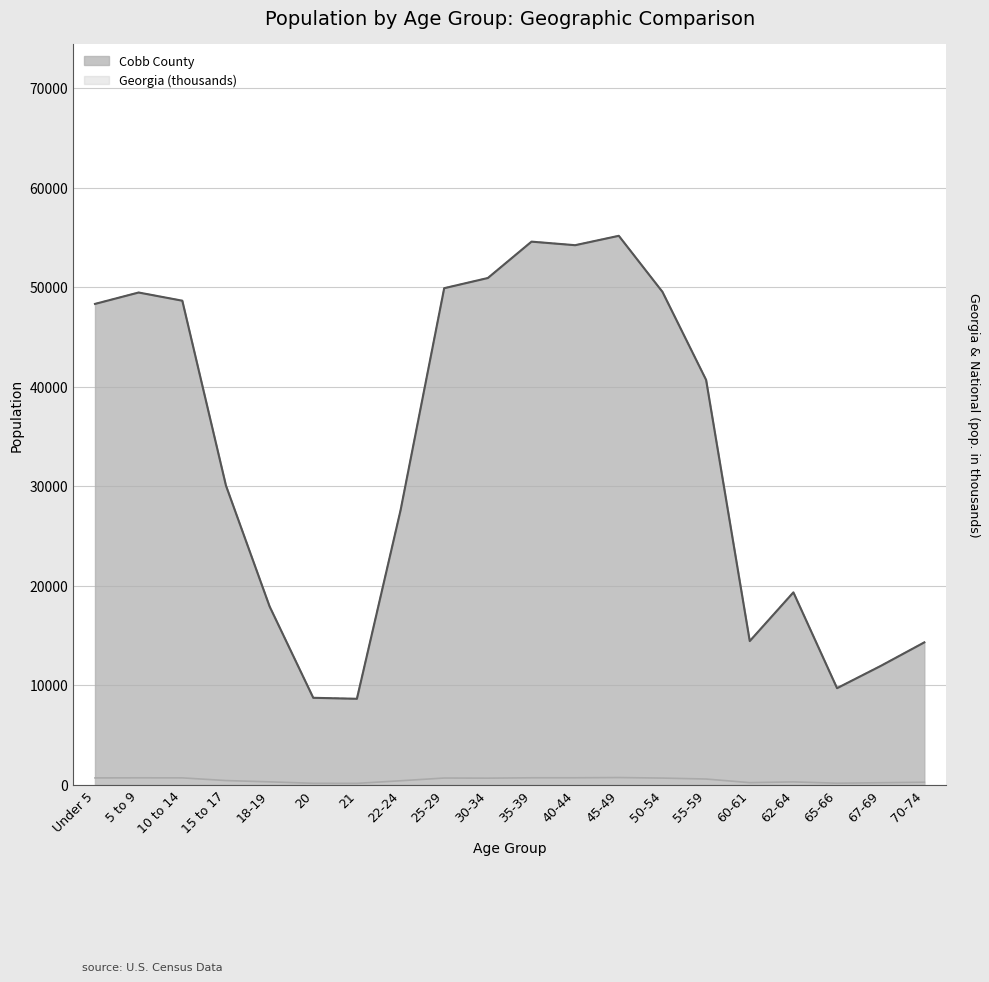

True or false: Georgia has a value of 399.4 at 22-24.

True